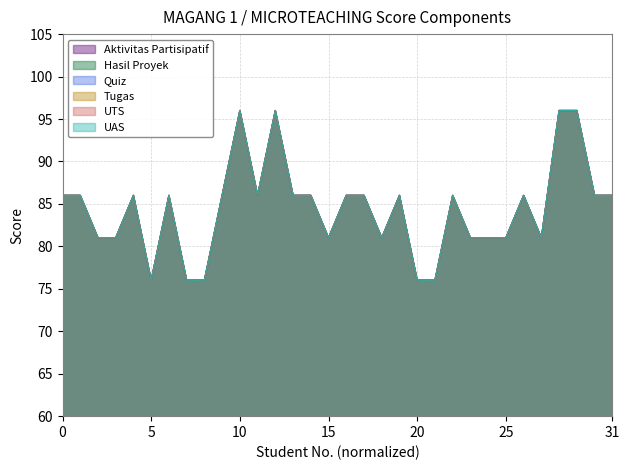

True or false: UAS and UTS intersect in this chart.

False